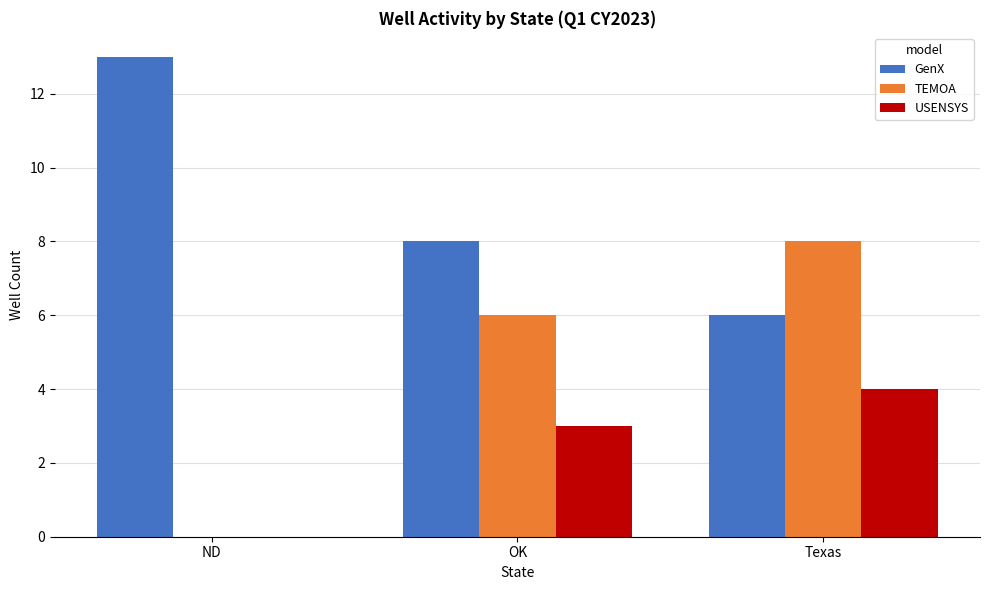

Which series changed the most between ND and Texas?

TEMOA